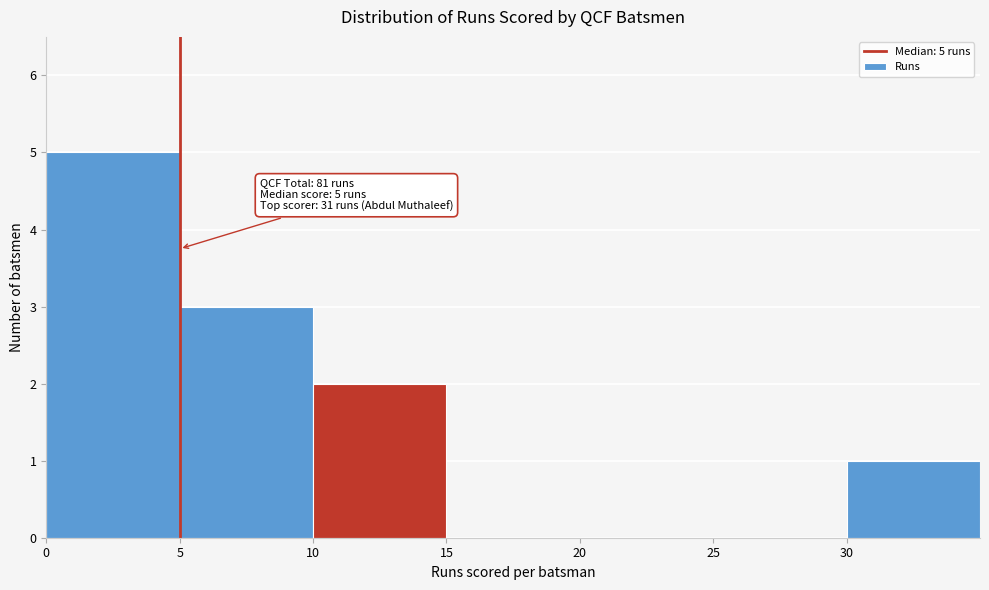

Over which range of the x-axis is the bar tallest?

0 to 5